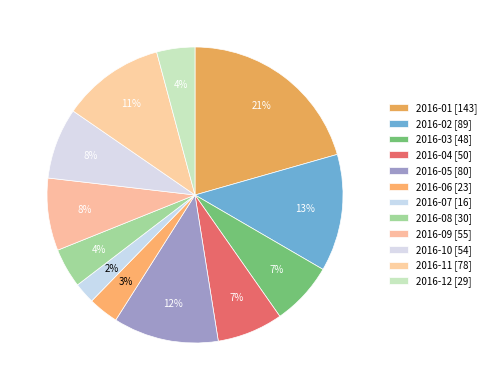

What is the smallest slice in the pie chart?

2016-07